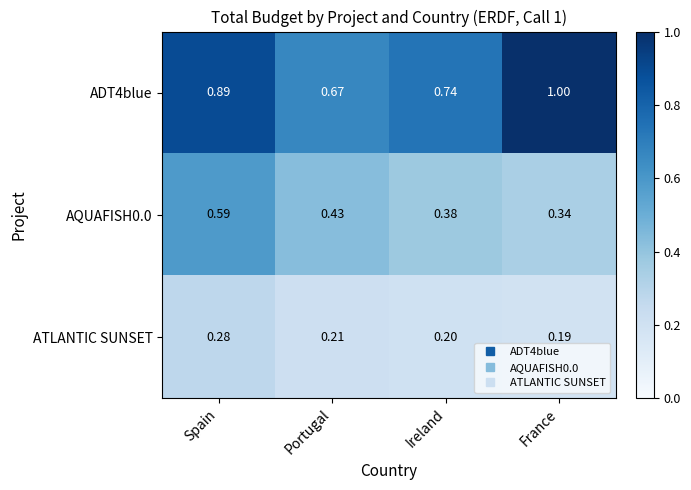

At which category does the chart reach its peak across all series?

France